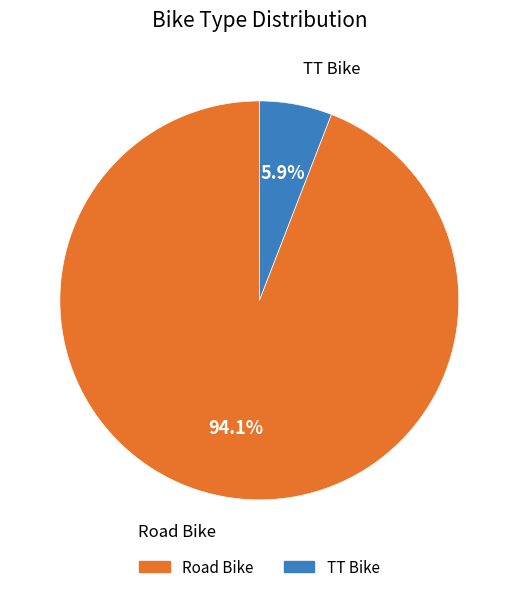

Is it true that Road Bike is 94% of the pie?

True